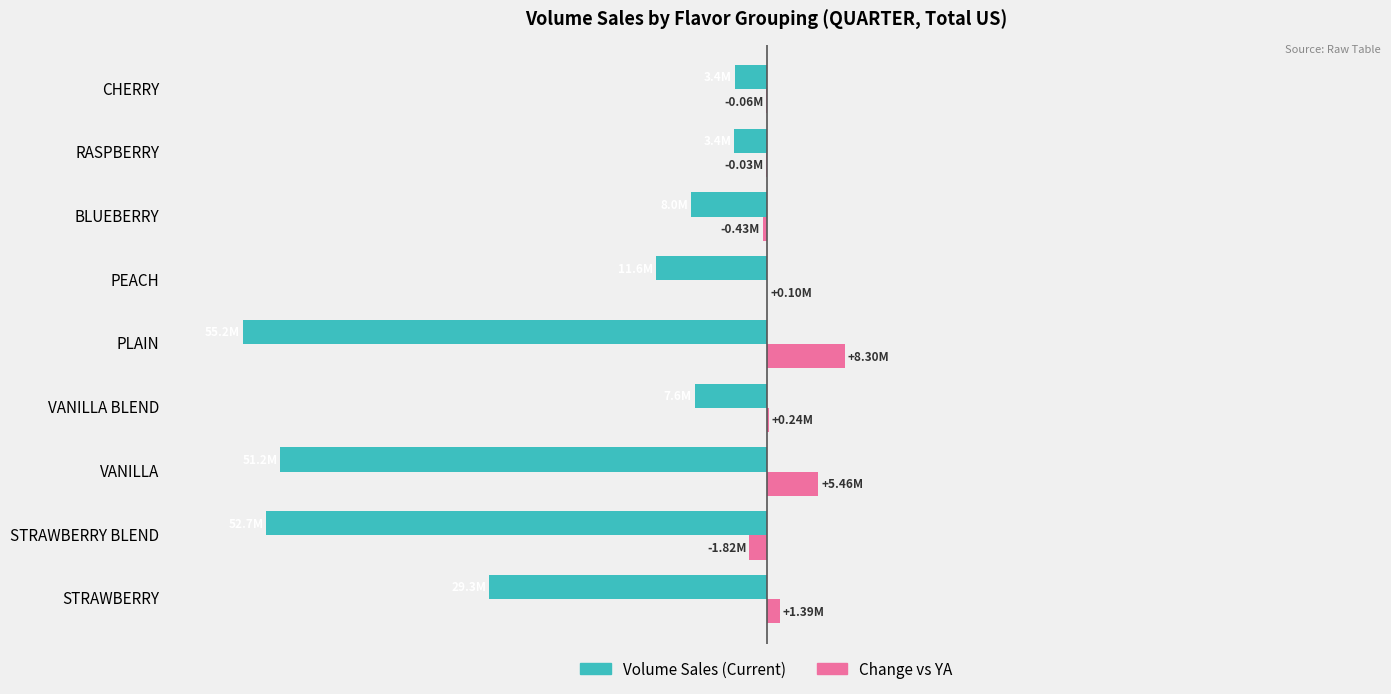

What are all the series names shown in the legend?

Volume Sales (Current), Change vs YA